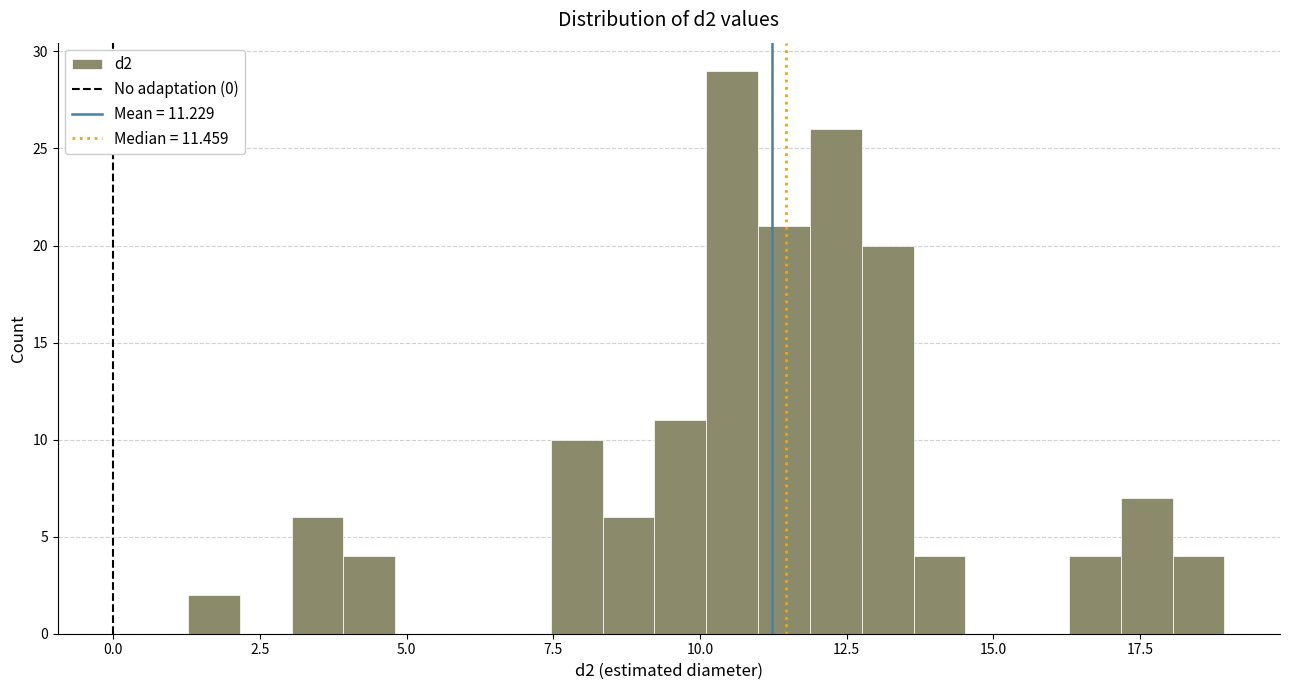

Read against the x-axis, roughly where is the centre of the tallest bar?

10.5